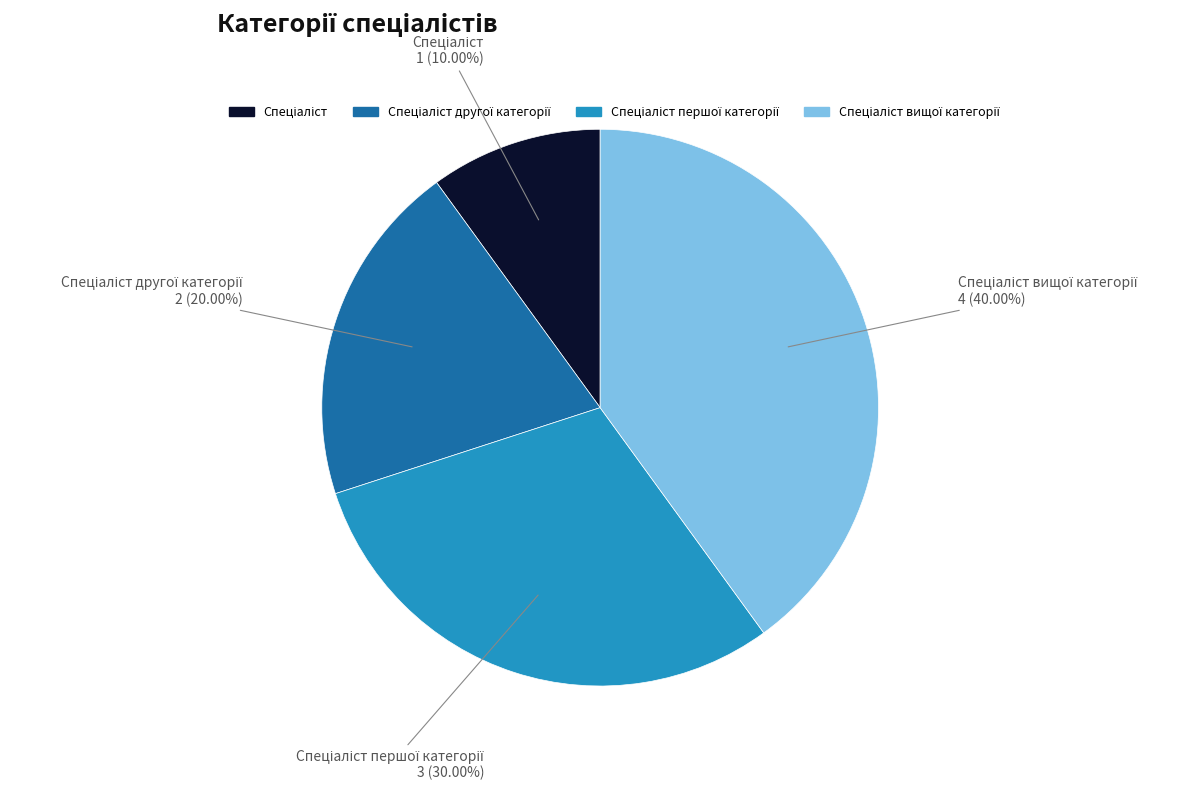

Is there any slice that represents more than half of the pie?

No